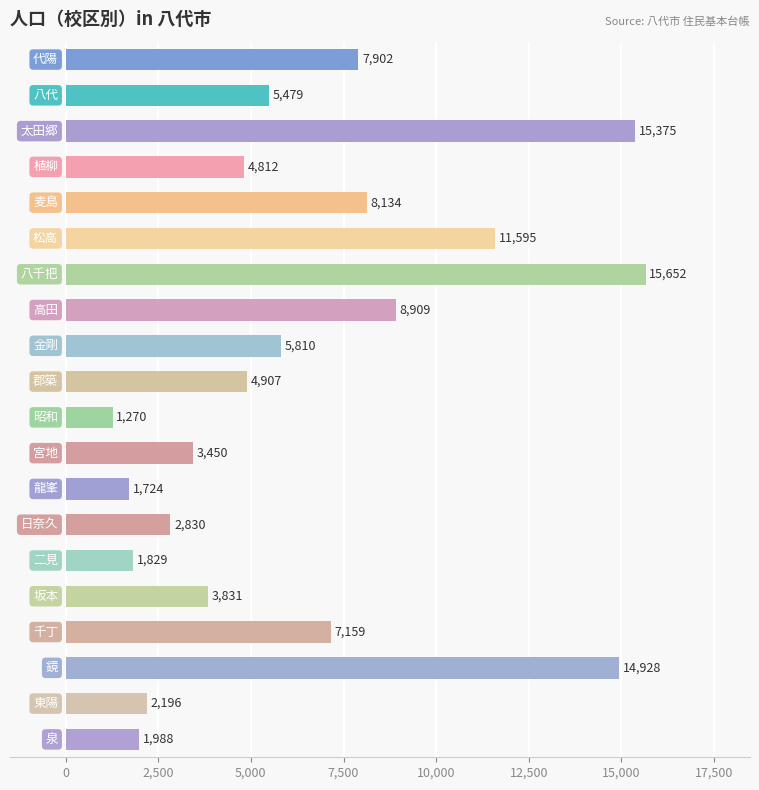

Reading top to bottom, transcribe all the data shown in this chart.

7902	5479	15375	4812	8134	11595	15652	8909	5810	4907	1270	3450	1724	2830	1829	3831	7159	14928	2196	1988